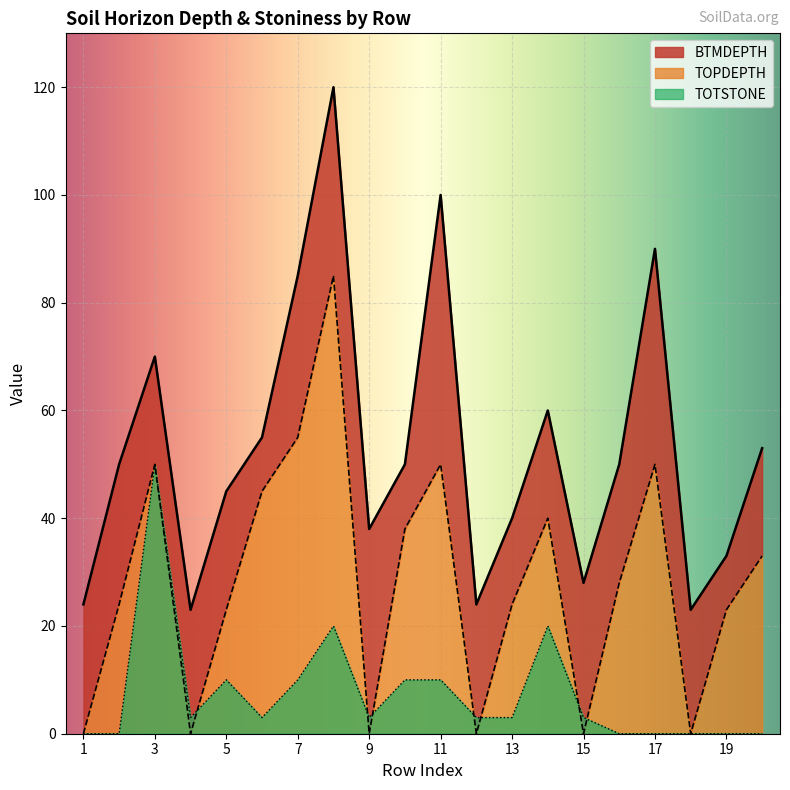

Count the number of data series in this chart.

3